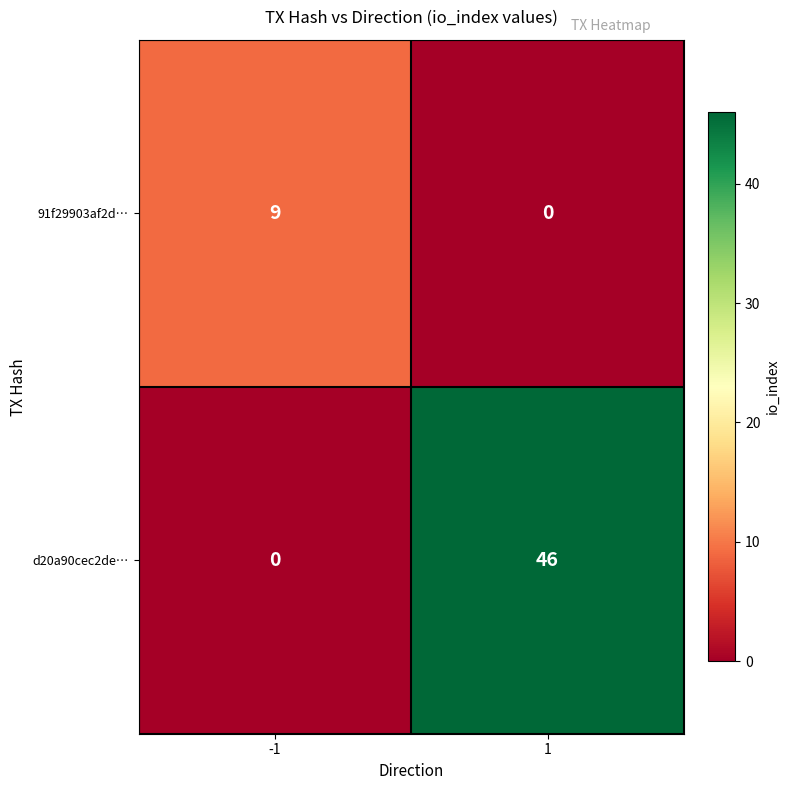

Between -1 and 1, which series saw the biggest shift?

d20a90cec2de…